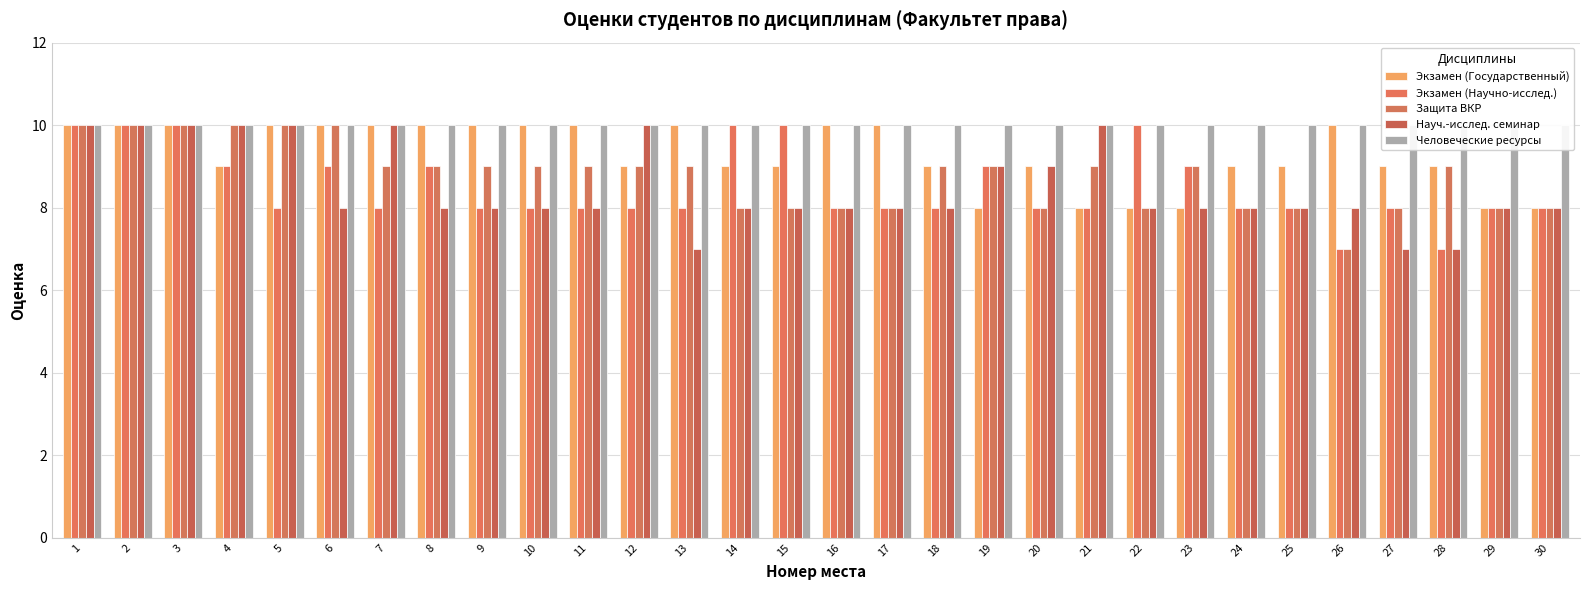

How many Экзамен (Научно-исслед.) values are between 8 and 9?

22